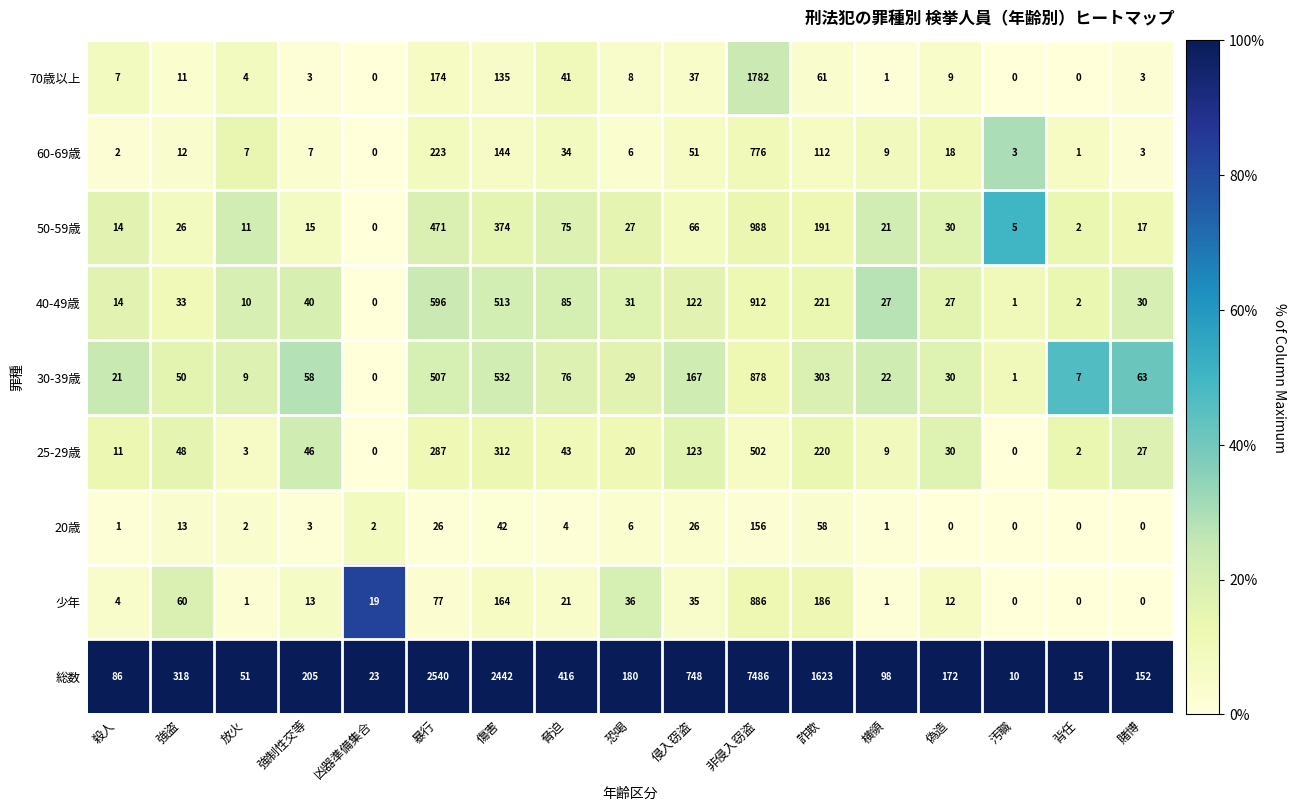

The 40-49歳 series shows 30 at 賭博. True or false?

True